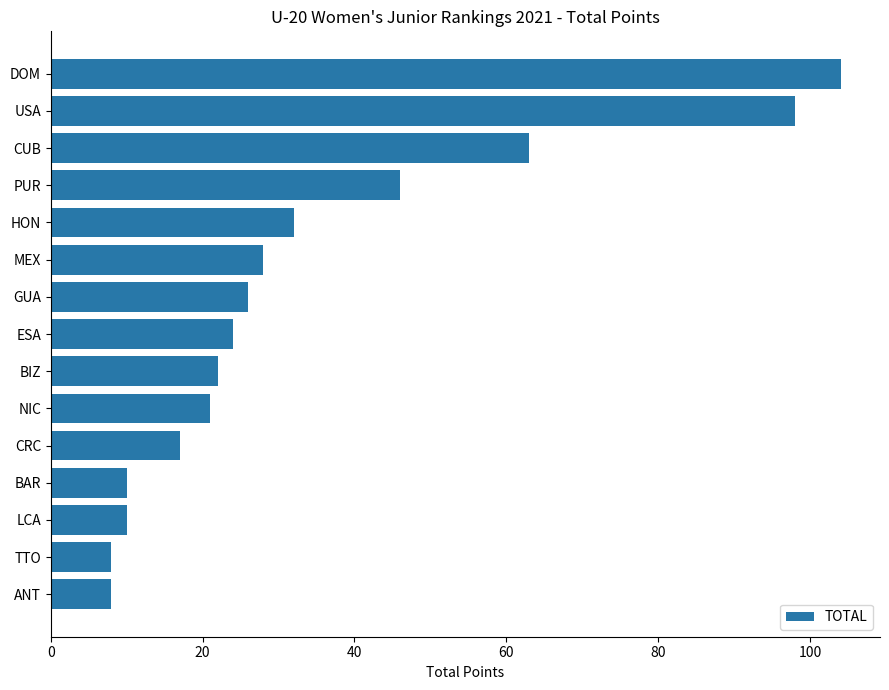

Reading top to bottom, what are all the values shown in this chart?

104	98	63	46	32	28	26	24	22	21	17	10	10	8	8